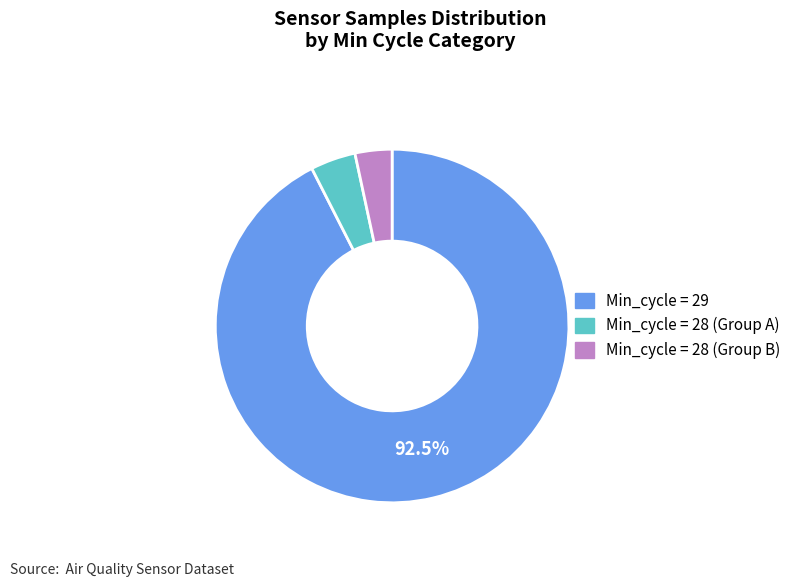

Does any single category account for the majority?

Yes